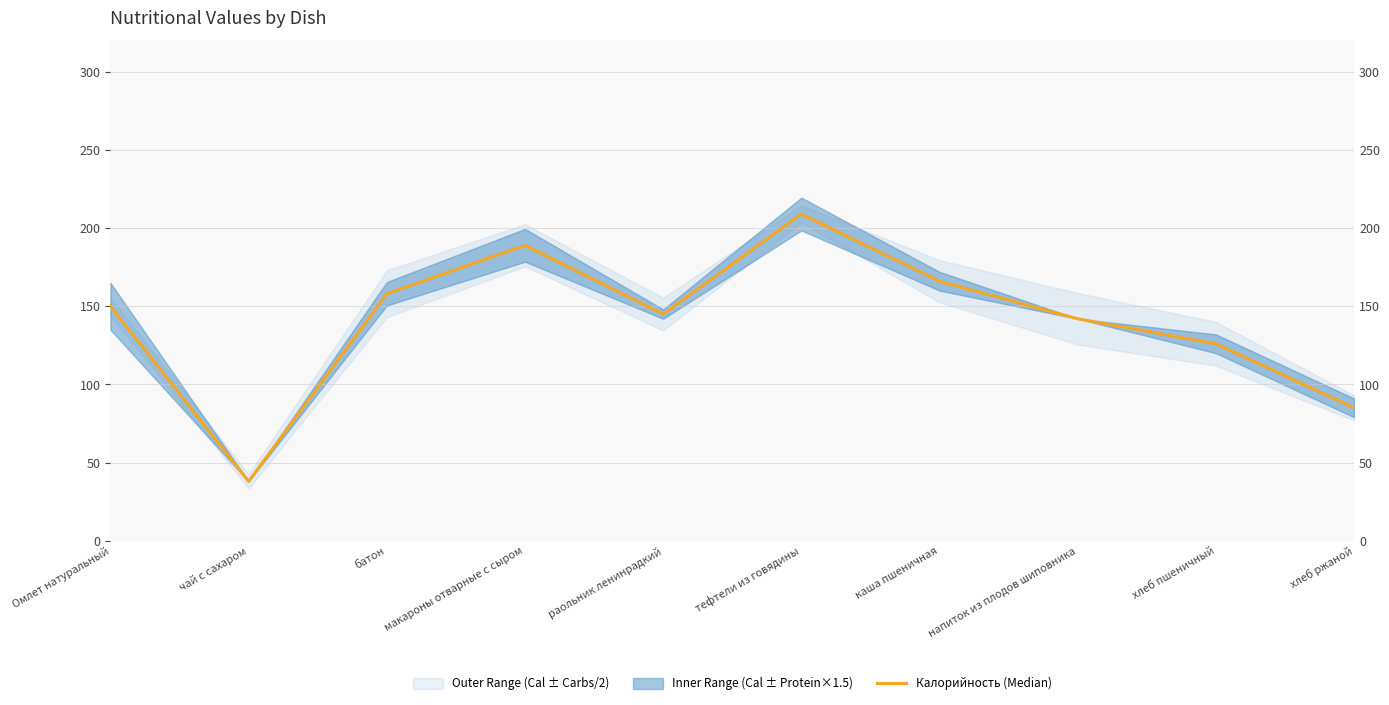

True or false: the data shows 166 at каша пшеничная.

True